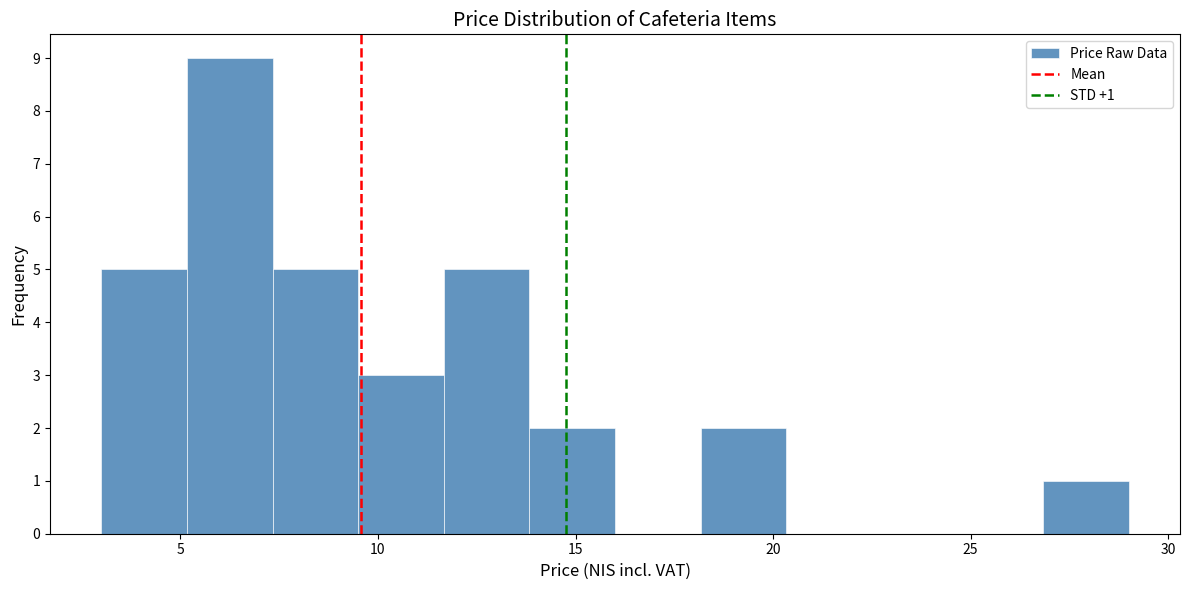

Over which range of the x-axis is the bar tallest?

5.0 to 7.5